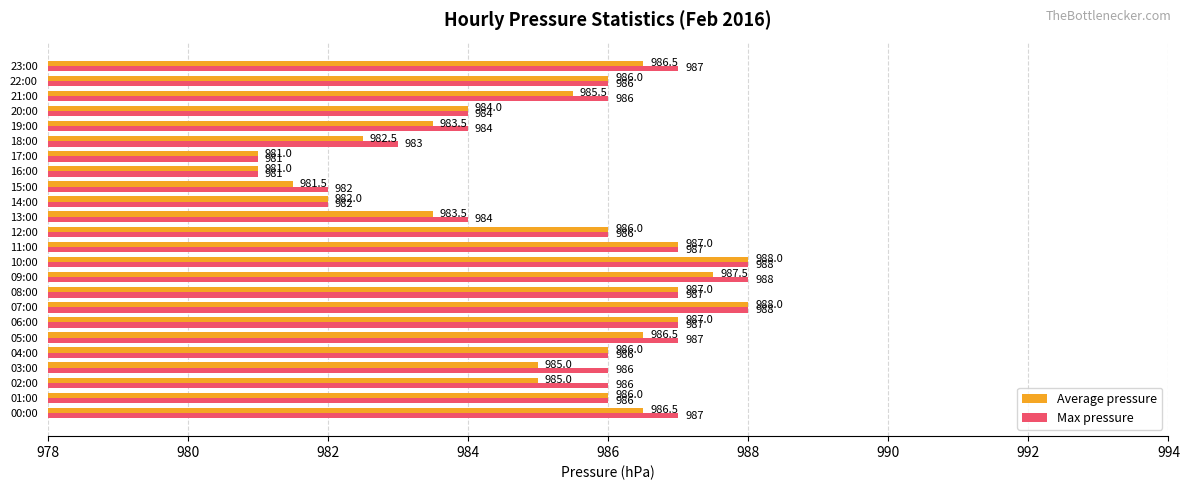

What is the smallest value displayed?

981.0